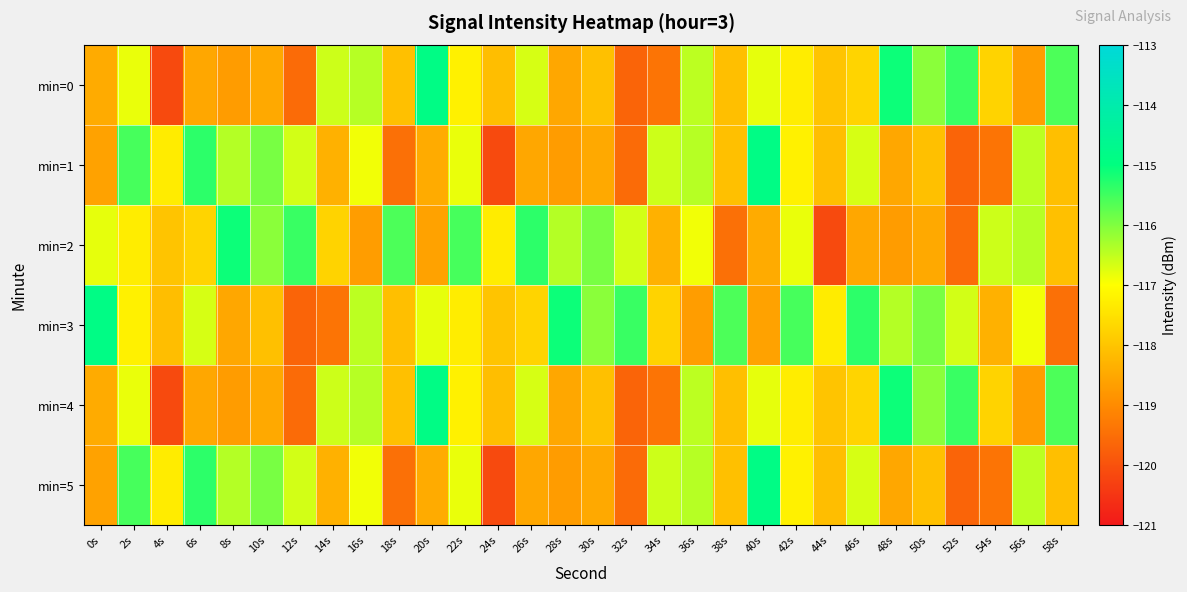

Rank the series by their maximum value, from highest to lowest.

min=0, min=1, min=3, min=4, min=5, min=2